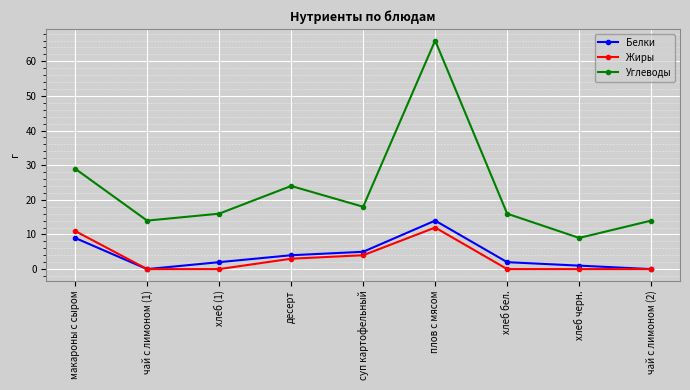

Reading left to right, extract all data points from this chart.

Белки: макароны с сыром=9	чай с лимоном (1)=0	хлеб (1)=2	десерт=4	суп картофельный=5	плов с мясом=14	хлеб бел.=2	хлеб черн.=1	чай с лимоном (2)=0
Жиры: макароны с сыром=11	чай с лимоном (1)=0	хлеб (1)=0	десерт=3	суп картофельный=4	плов с мясом=12	хлеб бел.=0	хлеб черн.=0	чай с лимоном (2)=0
Углеводы: макароны с сыром=29	чай с лимоном (1)=14	хлеб (1)=16	десерт=24	суп картофельный=18	плов с мясом=66	хлеб бел.=16	хлеб черн.=9	чай с лимоном (2)=14